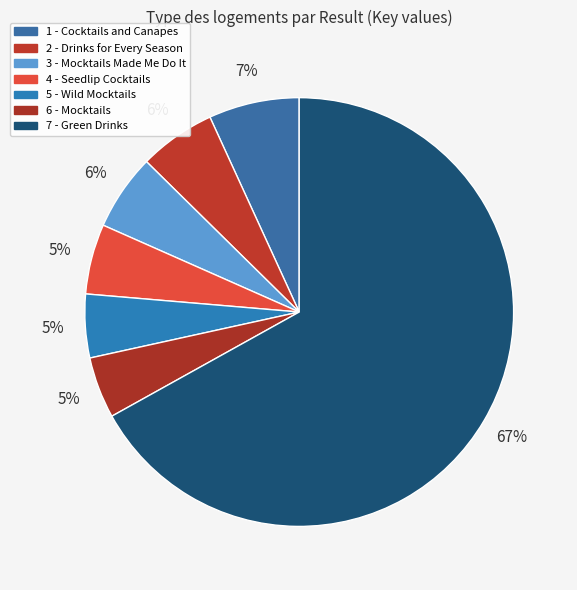

How much of the chart is everything except 3 - Mocktails Made Me Do It?

94.3%